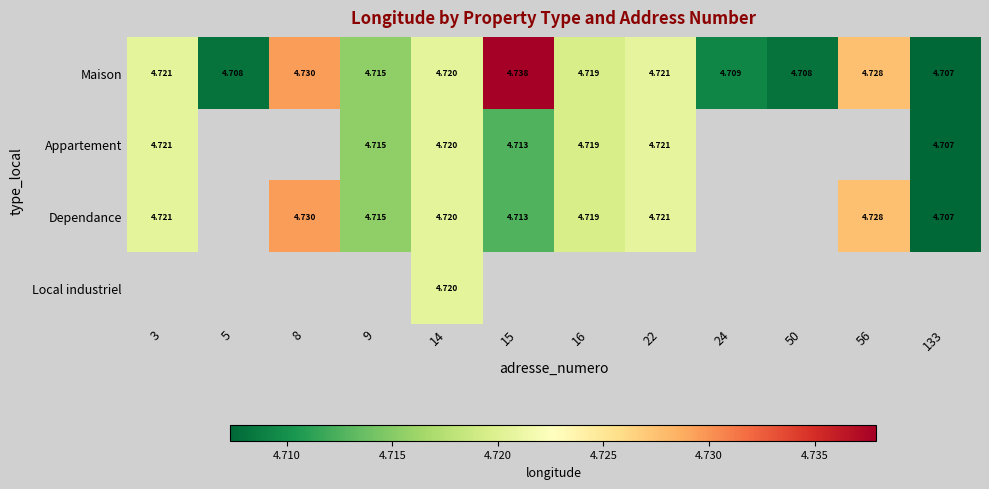

At which label does Maison reach its minimum?

133